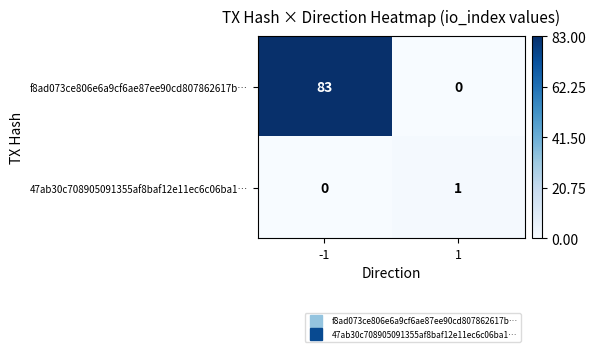

Reading right to left, transcribe all the data shown in this chart.

f8ad073ce806e6a9cf6ae87ee90cd807862617b…: 1=0	-1=83
47ab30c708905091355af8baf12e11ec6c06ba1…: 1=1	-1=0